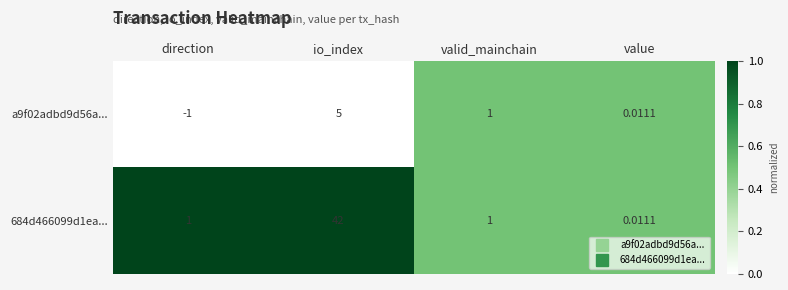

Where is a9f02adbd9d56a... nearest to the value 2?

valid_mainchain